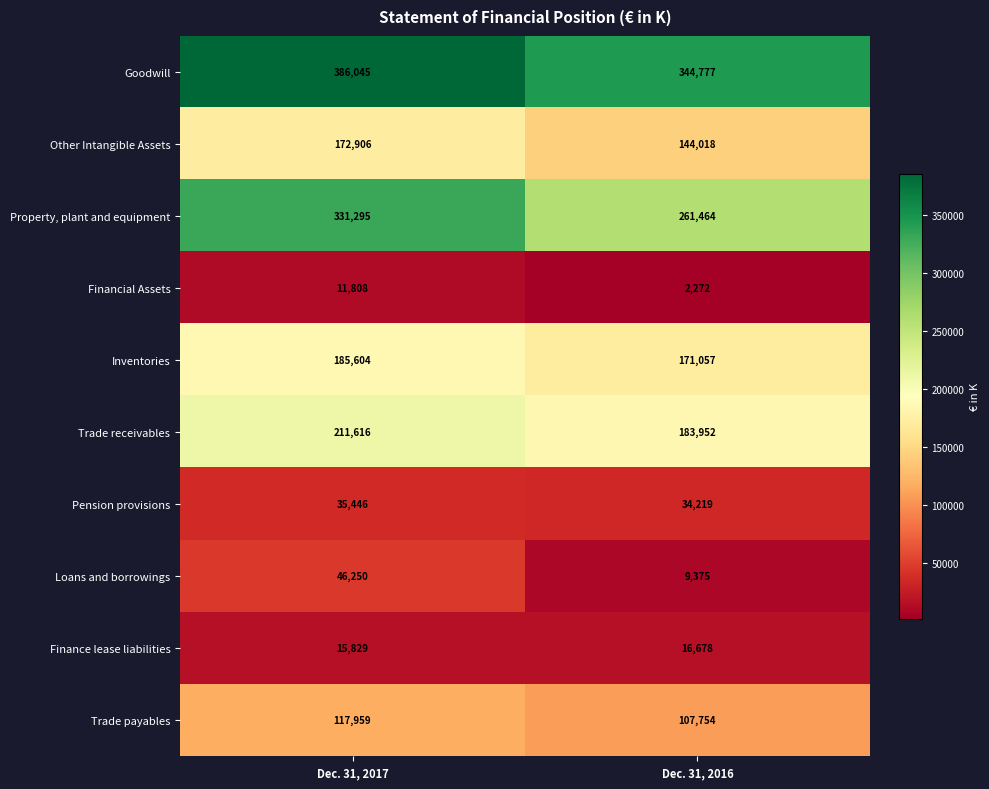

Which series has the largest range (max minus min)?

Property, plant and equipment